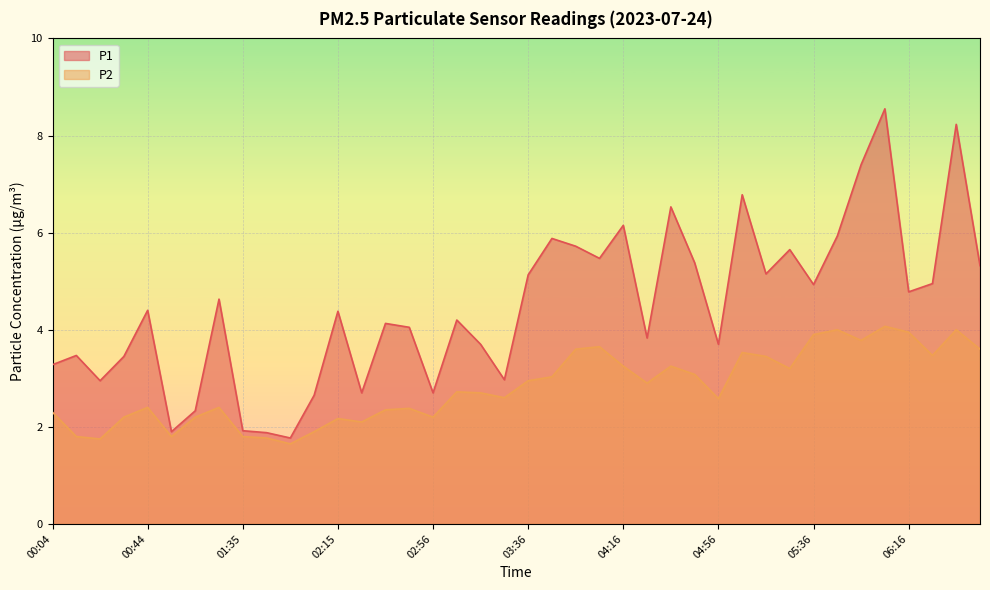

Is it true that P2 equals 1.5 at 02:15?

False